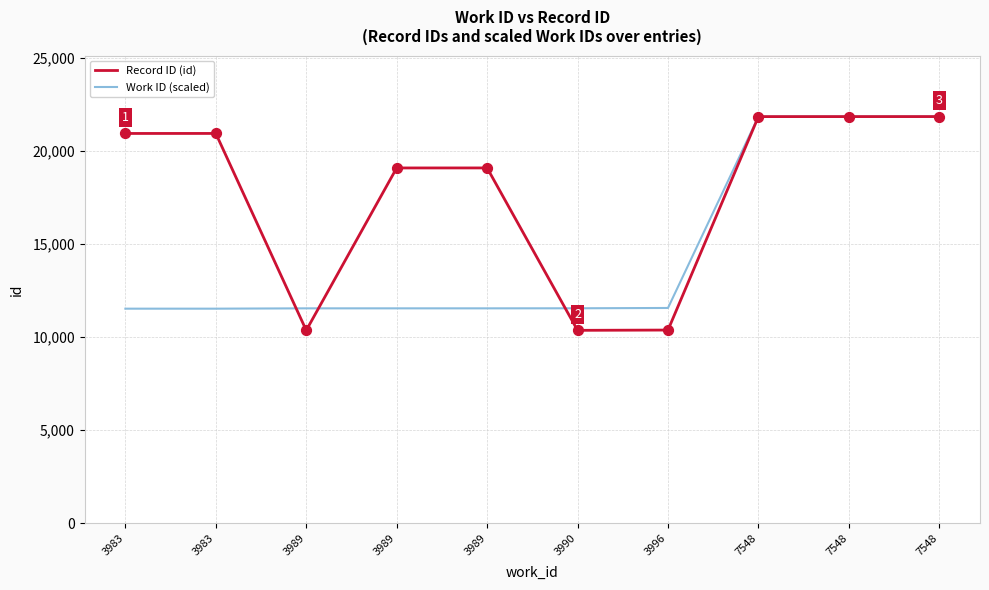

At how many categories does at least one series exceed 12600?

7